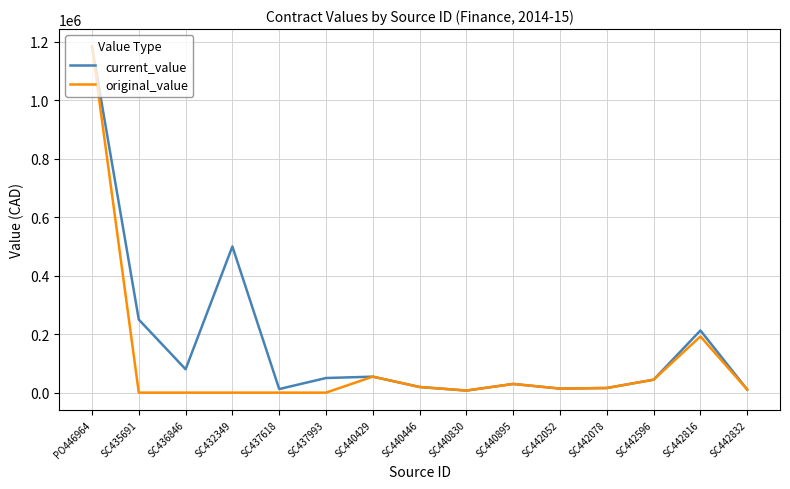

Read the original_value value at PO446964.

1184382.2